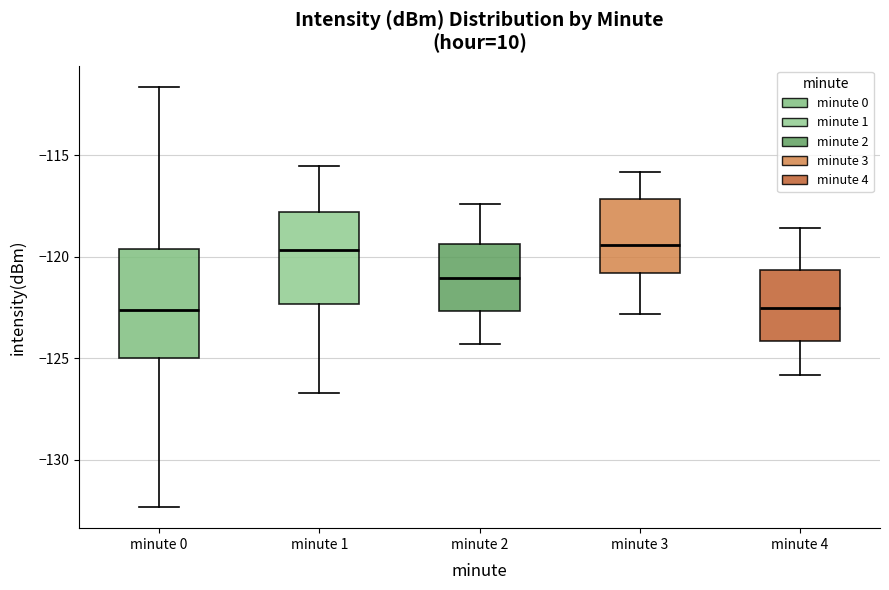

Where does the lower whisker of the box for minute 1 end on the y-axis? The values are not printed on the chart, so give them approximately, as read against the axis.

-126.5